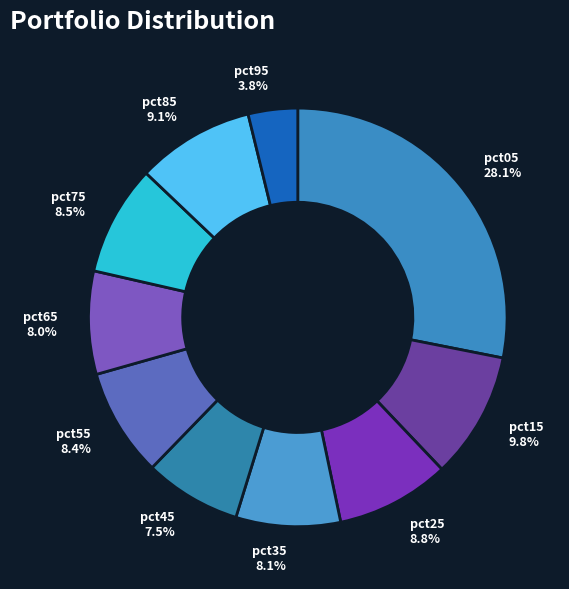

How many slices are in this pie chart?

10